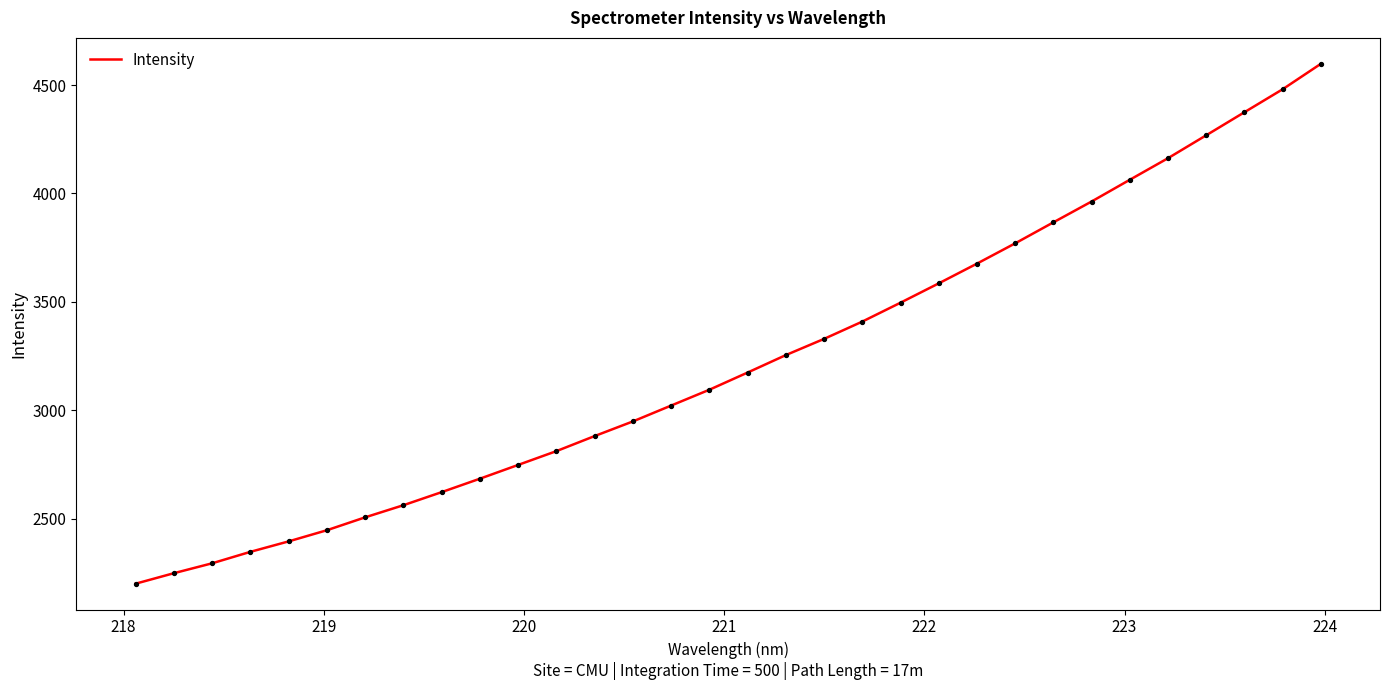

What is the smallest value displayed?

2199.8